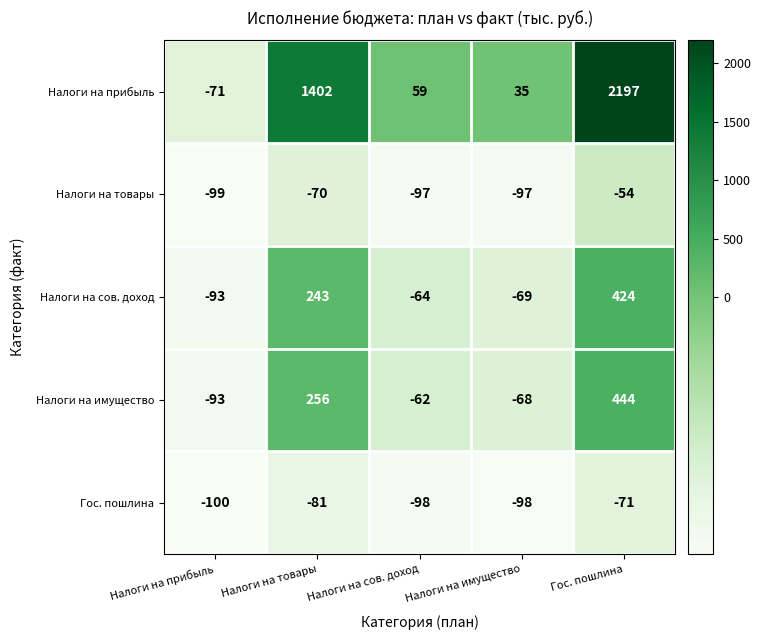

What is the difference between the highest and lowest values at Налоги на сов. доход?

157